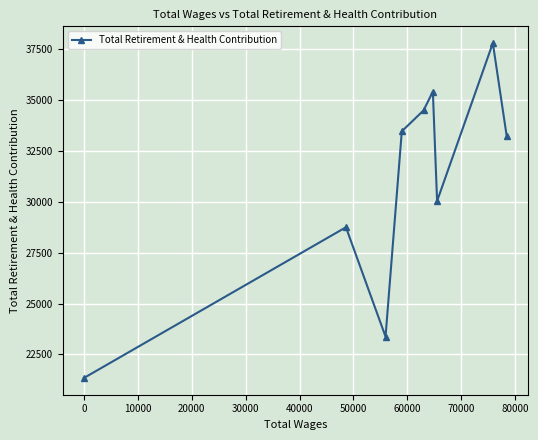

What is the value of the 4th point from the left?

33473